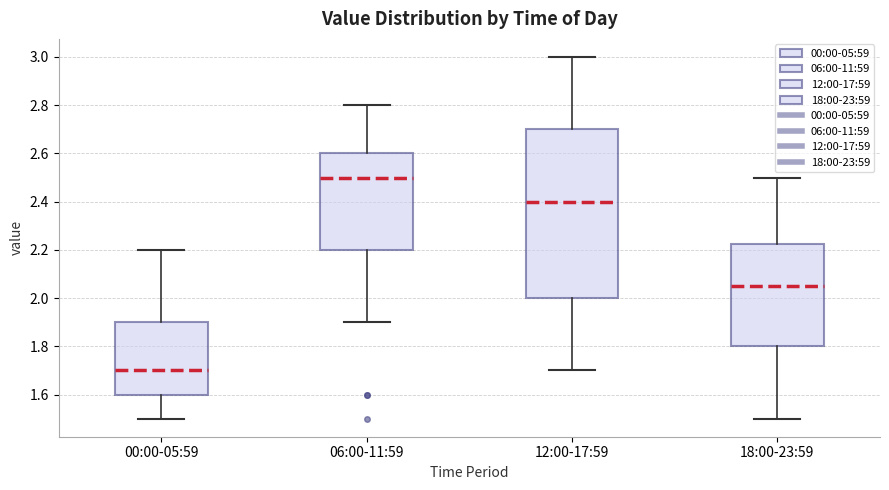

Reading left to right, transcribe this box plot: for each box, give where its median line is, the range the box spans, and where its two whiskers end, as read against the y-axis. The values are not printed on the chart, so give them approximately, as read against the axis.

00:00-05:59: median 1.70, box 1.60 to 1.90, whiskers 1.50 to 2.20
06:00-11:59: median 2.50, box 2.20 to 2.60, whiskers 1.90 to 2.80
12:00-17:59: median 2.40, box 2.00 to 2.70, whiskers 1.70 to 3.00
18:00-23:59: median 2.06, box 1.80 to 2.22, whiskers 1.50 to 2.50